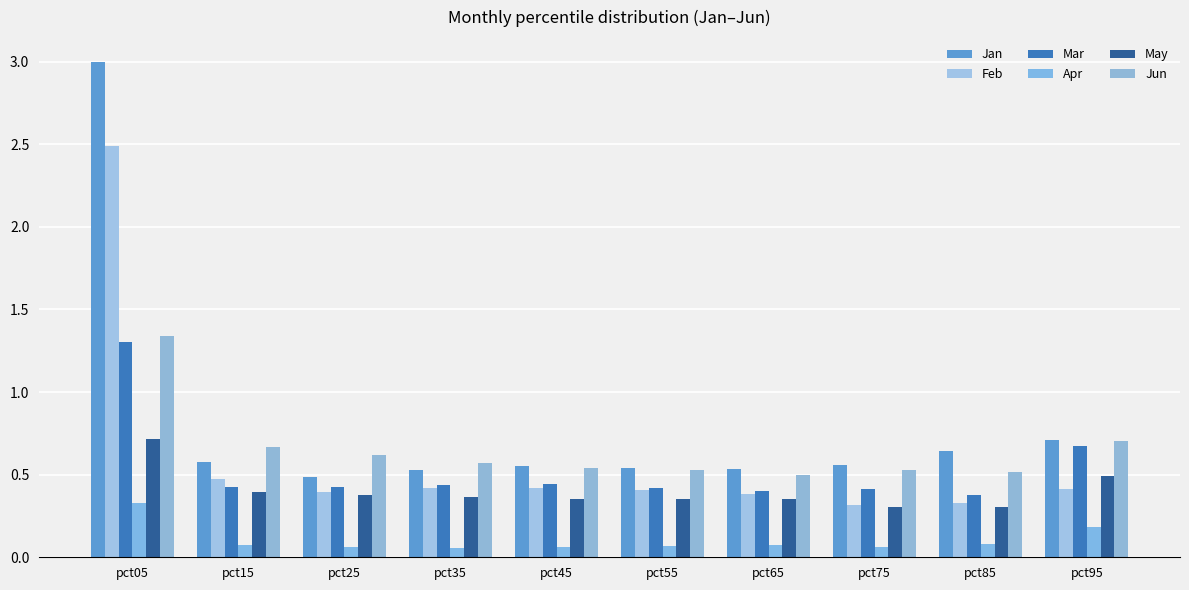

What is the difference between the highest and lowest values at pct95?

0.5